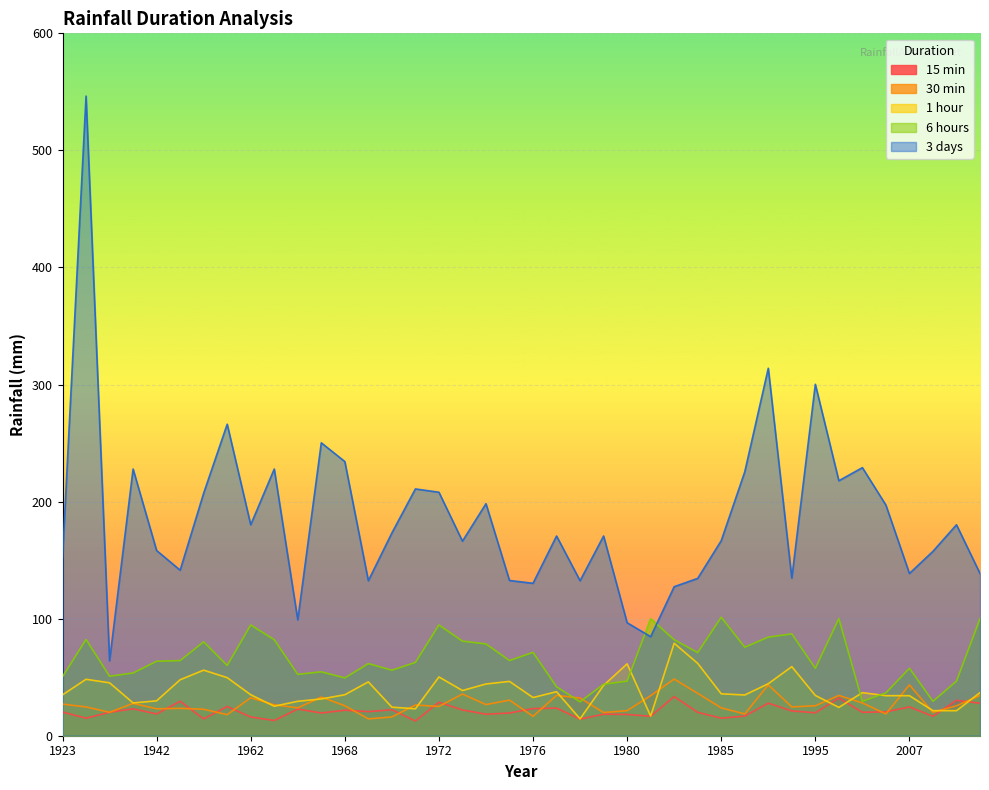

Does the chart display data point markers on the line(s)?

No